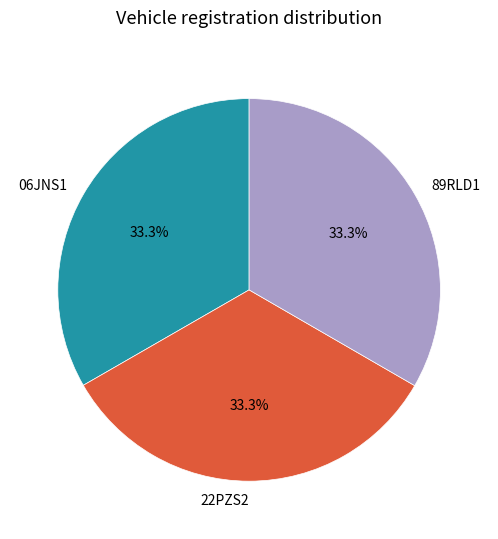

Does any single category account for the majority?

No